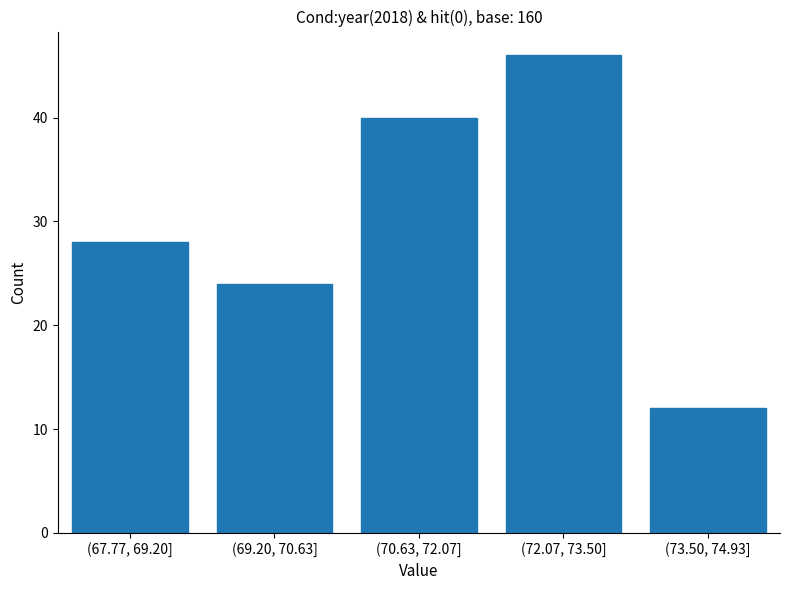

Reading right to left, extract all data points from this chart.

(73.50, 74.93]=12	(72.07, 73.50]=46	(70.63, 72.07]=40	(69.20, 70.63]=24	(67.77, 69.20]=28